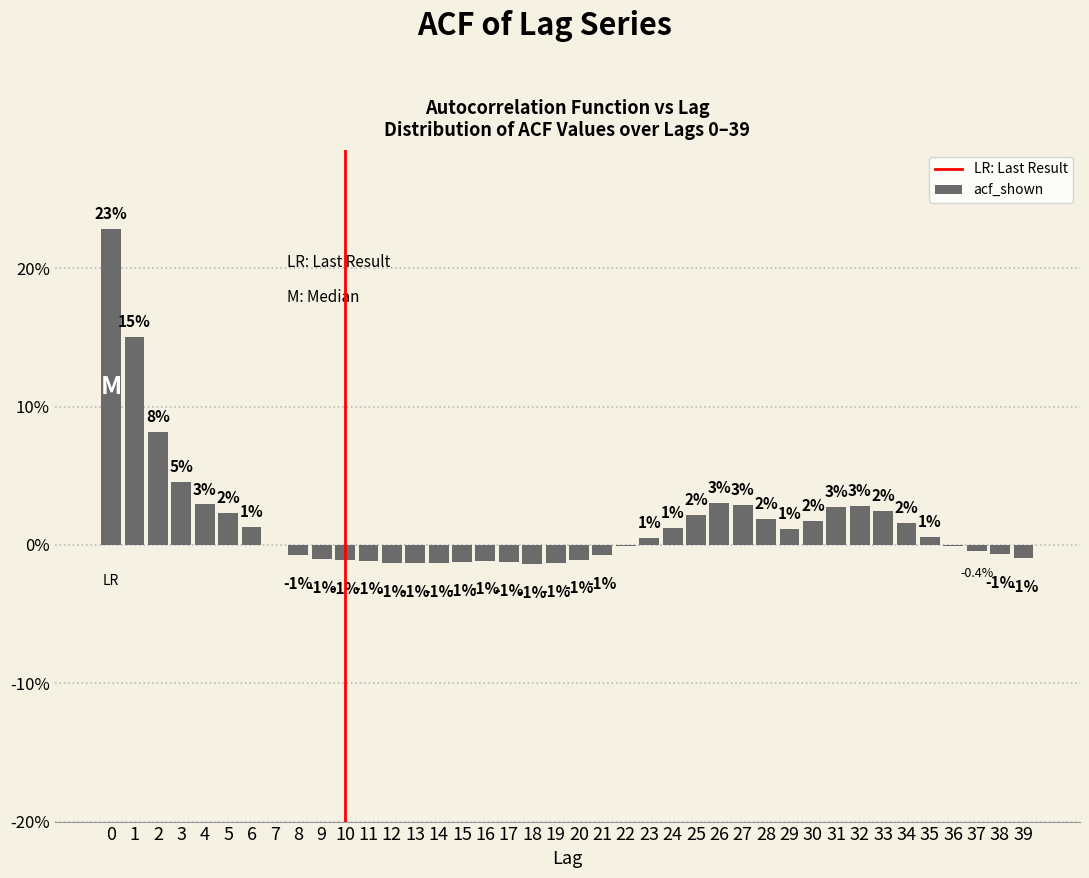

What is the greatest value displayed?

22.8